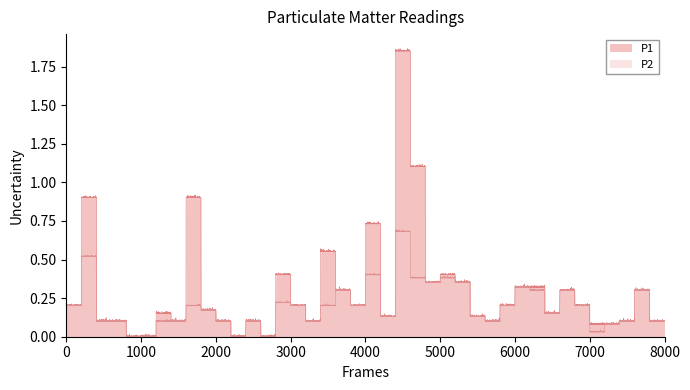

Reading left to right, list all the values displayed in this chart.

P1: 0=0.2	1=0.9	2=0.1	3=0.1	4=0.0	5=0.0	6=0.1	7=0.1	8=0.9	9=0.2	10=0.1	11=0.0	12=0.1	13=0.0	14=0.4	15=0.2	16=0.1	17=0.6	18=0.3	19=0.2	20=0.7	21=0.1	22=1.9	23=1.1	24=0.3	25=0.4	26=0.3	27=0.1	28=0.1	29=0.2	30=0.3	31=0.3	32=0.1	33=0.3	34=0.2	35=0.1	36=0.1	37=0.1	38=0.3	39=0.1
P2: 0=0.2	1=0.5	2=0.1	3=0.1	4=0.0	5=0.0	6=0.1	7=0.1	8=0.2	9=0.2	10=0.1	11=0.0	12=0.1	13=0.0	14=0.2	15=0.2	16=0.1	17=0.2	18=0.3	19=0.2	20=0.4	21=0.1	22=0.7	23=0.4	24=0.3	25=0.4	26=0.3	27=0.1	28=0.1	29=0.2	30=0.3	31=0.3	32=0.1	33=0.3	34=0.2	35=0.0	36=0.1	37=0.1	38=0.3	39=0.1